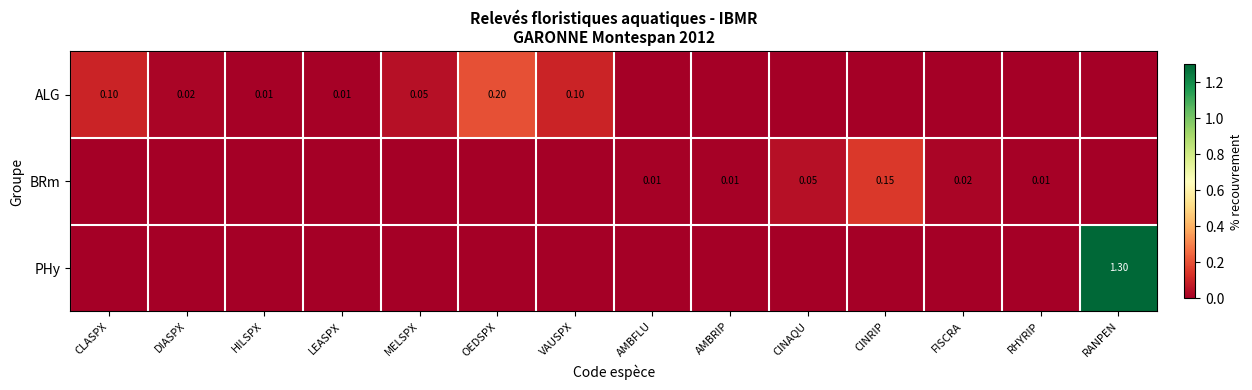

Which series has the widest spread of values?

PHy